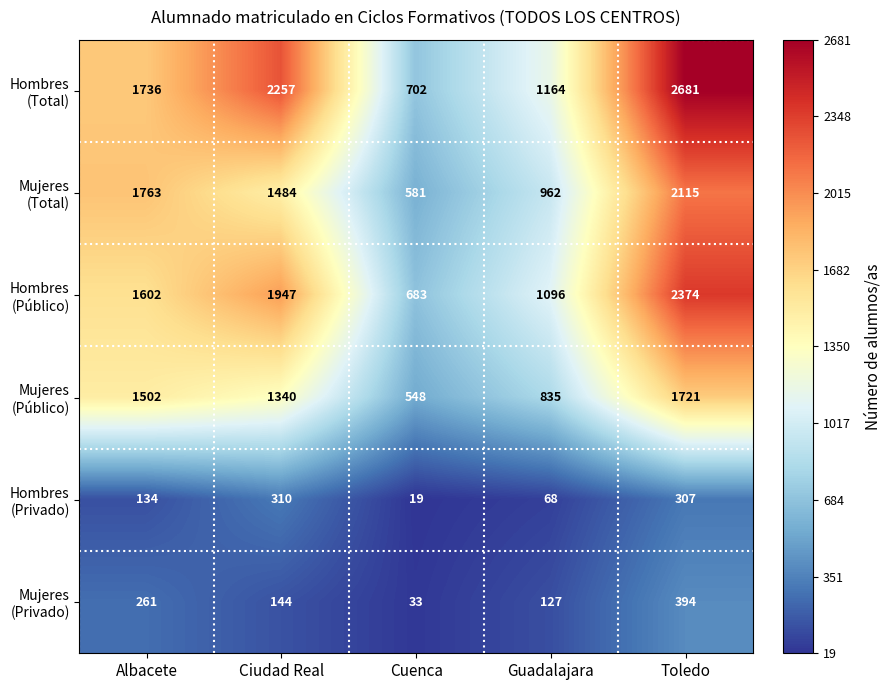

What is the spread (max minus min) of values at Ciudad Real?

2113